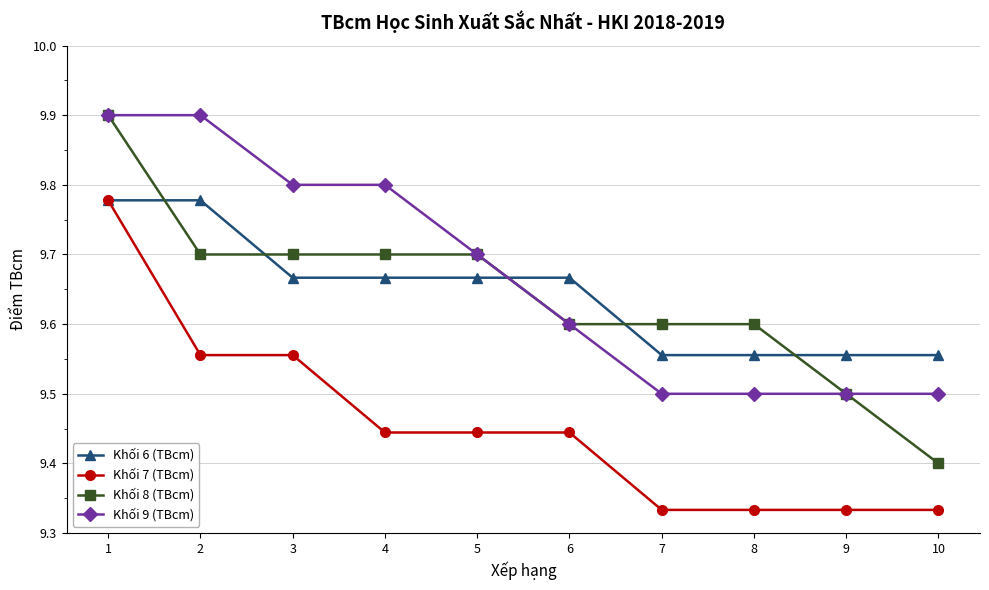

Which series has the largest total across all categories?

Khối 9 (TBcm)